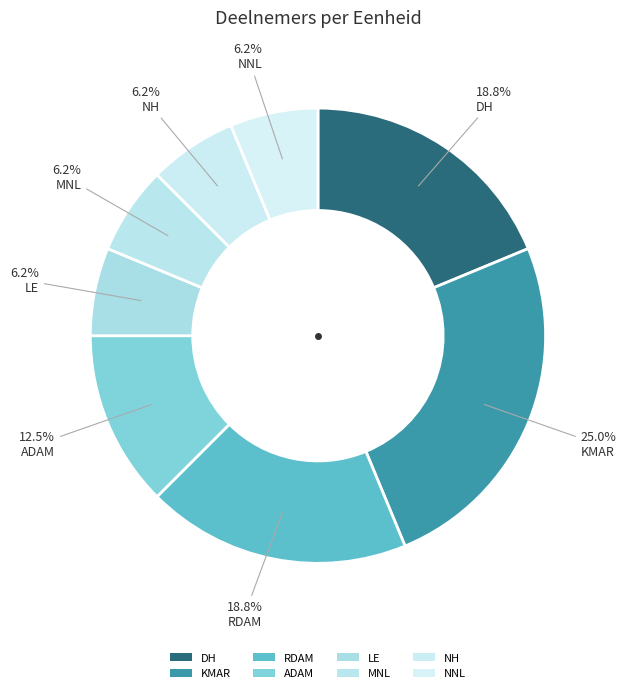

How many slices are in this pie chart?

8